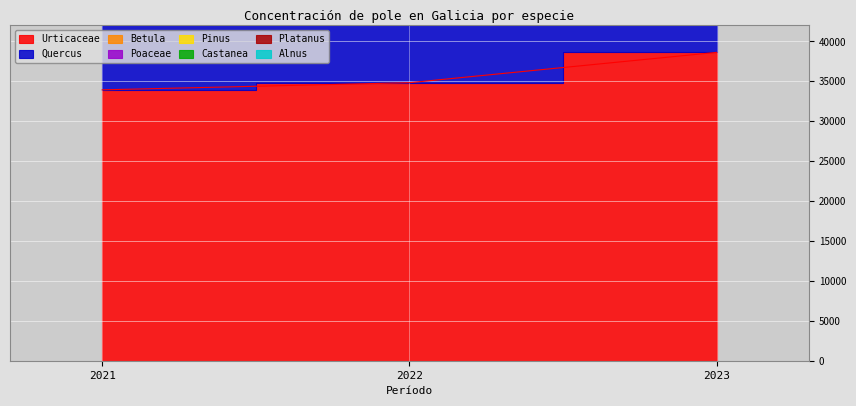

Count the number of categories in the chart.

3